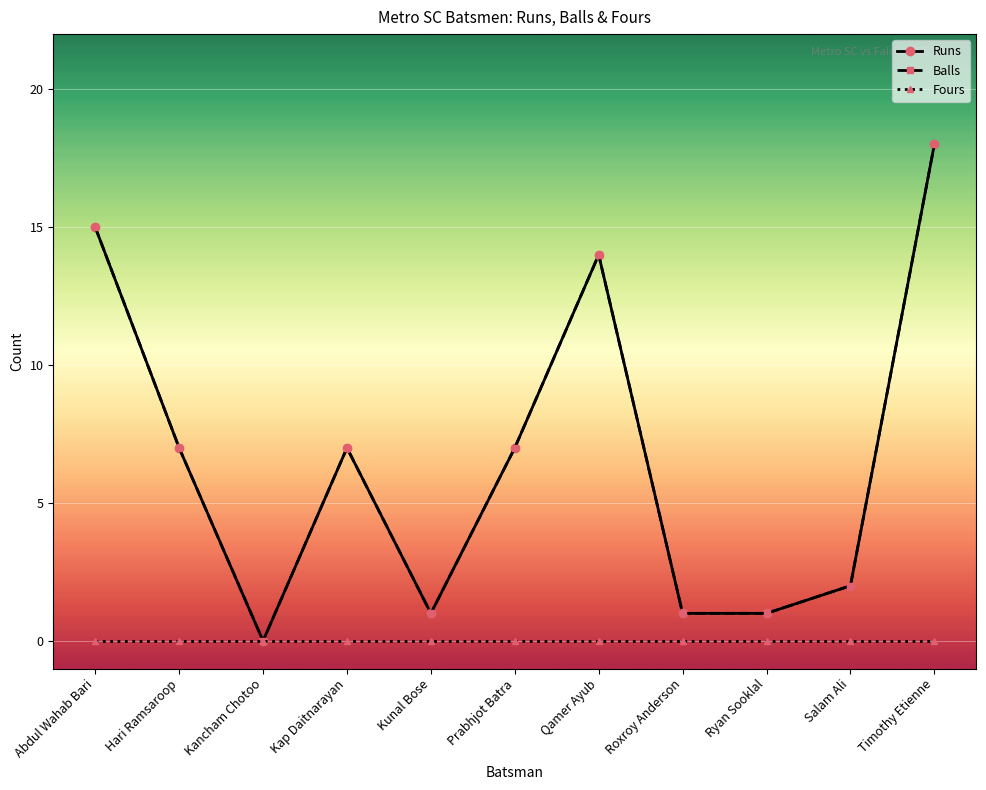

Is this an area chart (filled region under the line)?

No